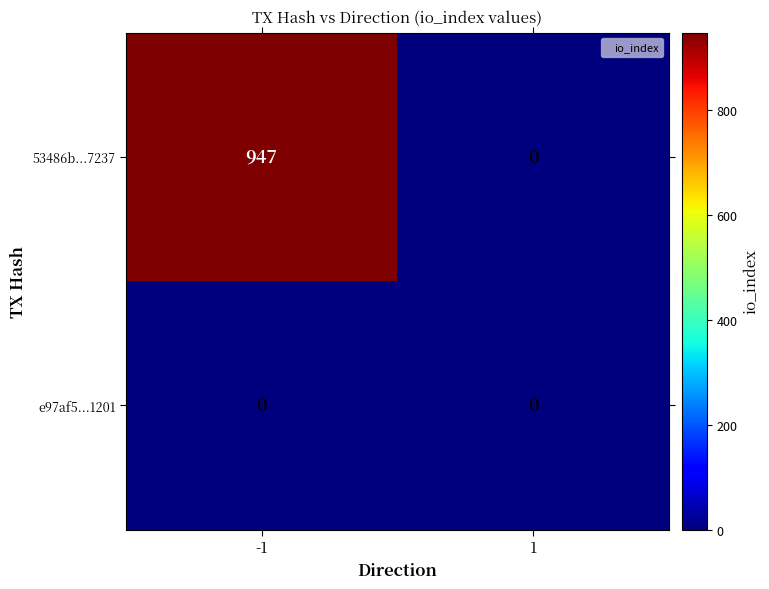

What is the greatest value displayed?

947